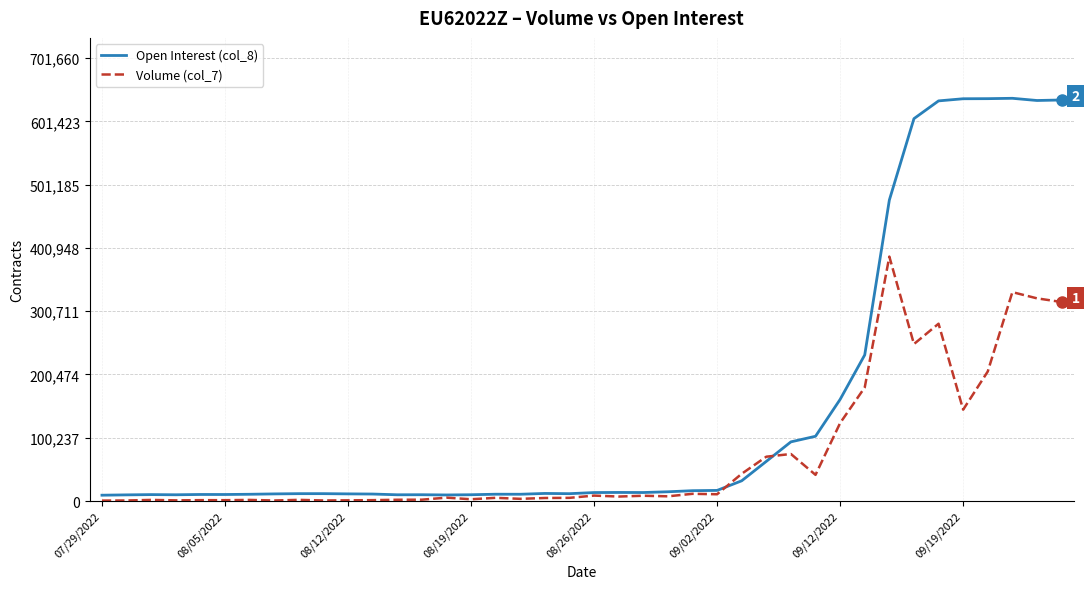

Rank the series by their average value, from lowest to highest.

Volume (col_7), Open Interest (col_8)